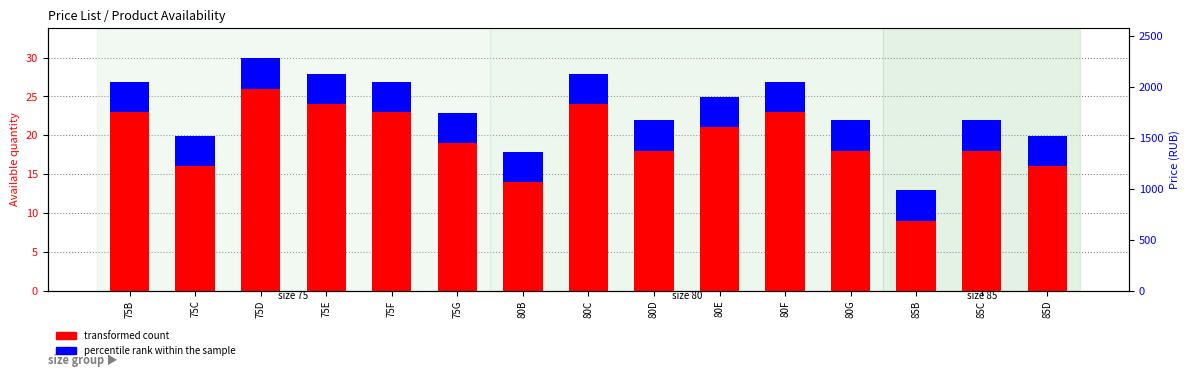

How many groups of bars are there?

15